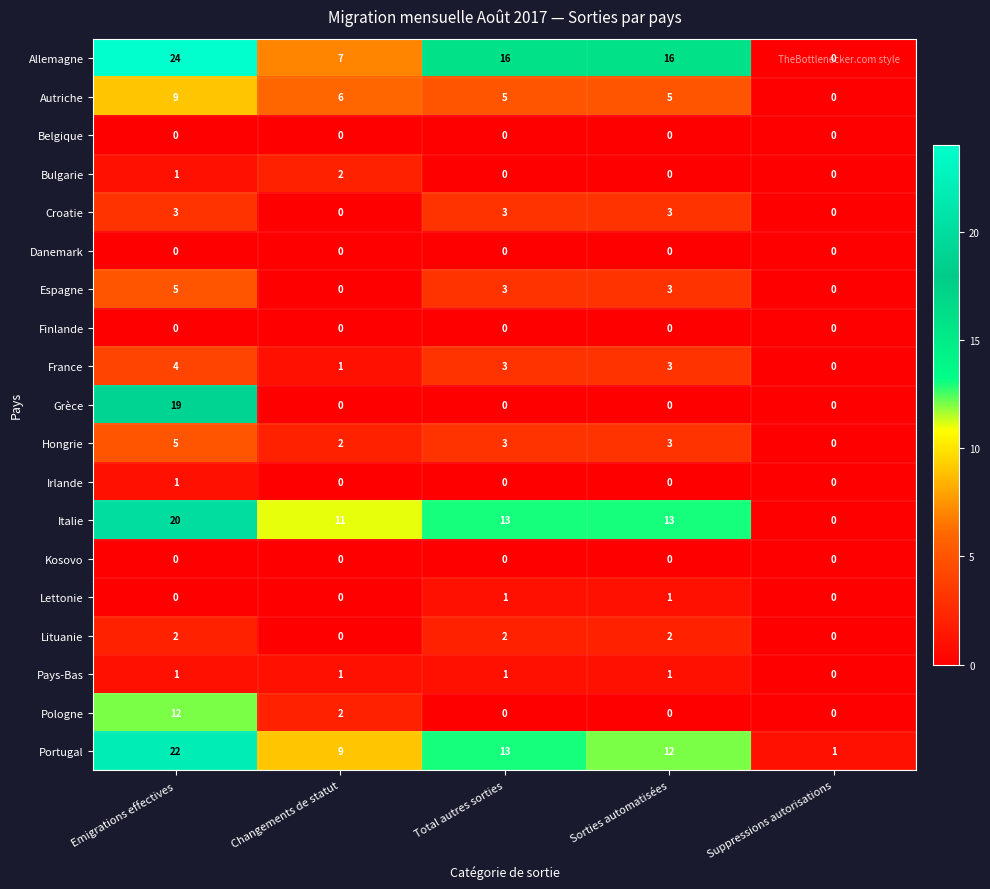

How many Hongrie values are between 2 and 3?

3